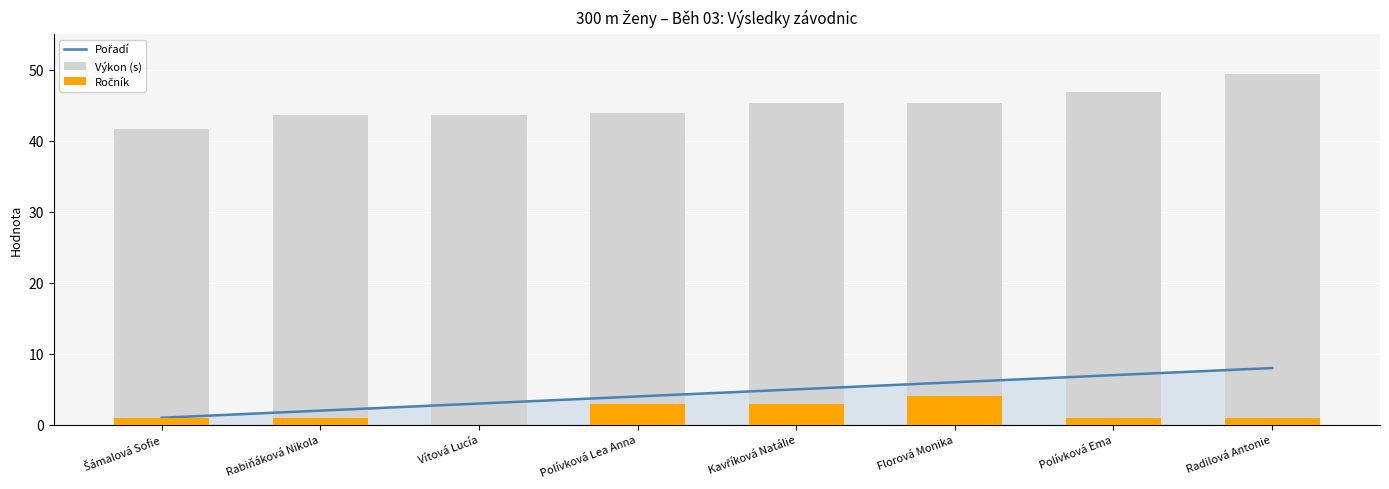

Between Šámalová Sofie and Radilová Antonie, which series saw the biggest shift?

Výkon (s)